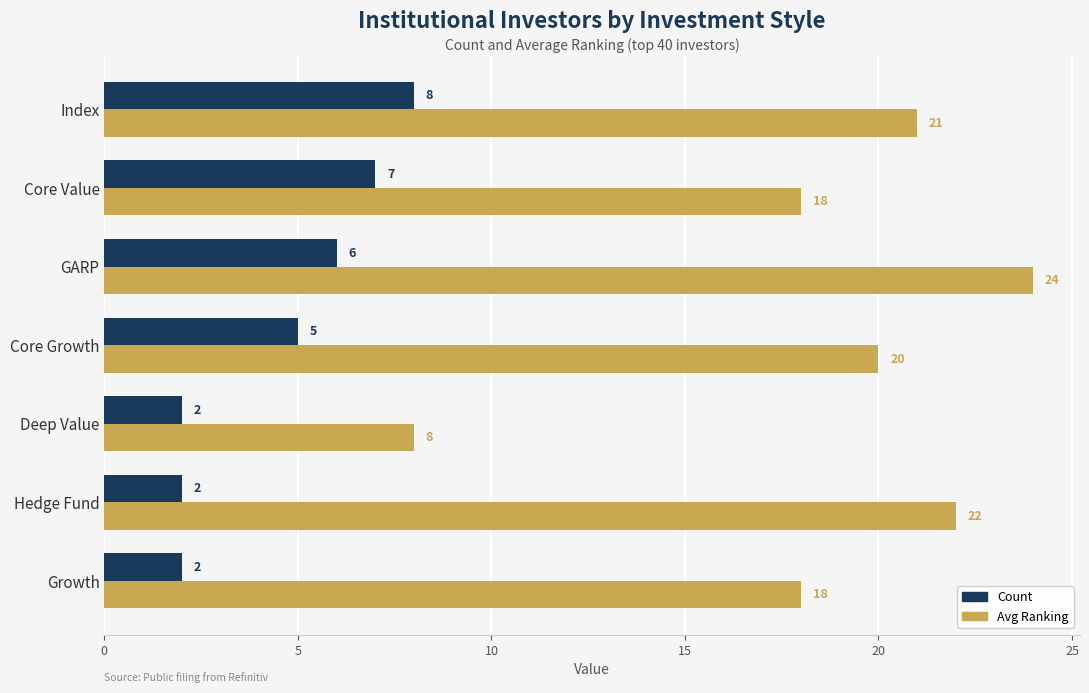

What is the approximate value of Avg Ranking at Index, to the nearest 10?

20